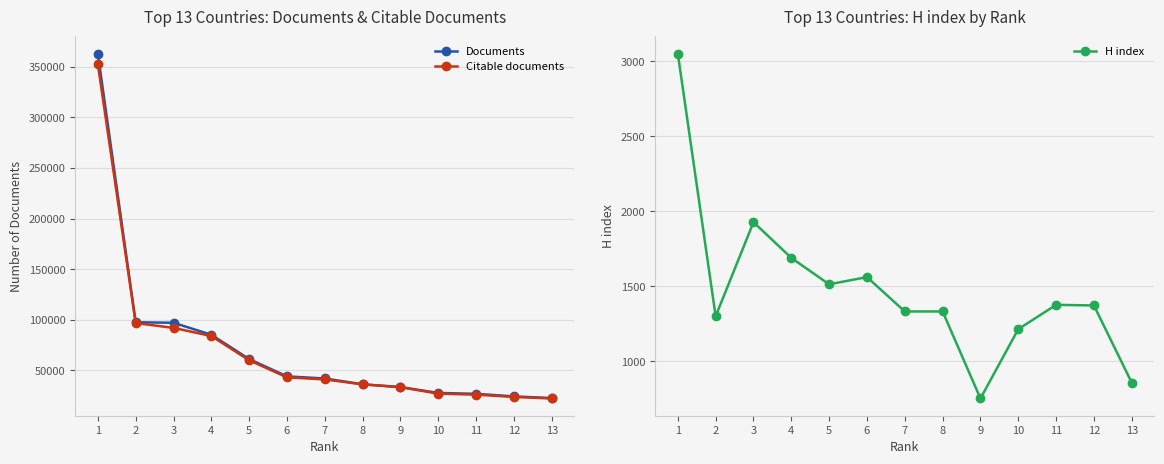

What is the total value across all series at 7?

84198